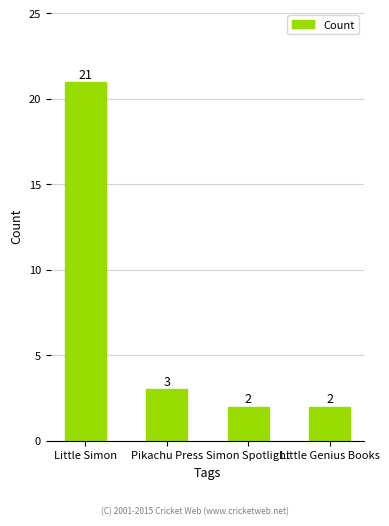

What position from the right is Little Simon?

4